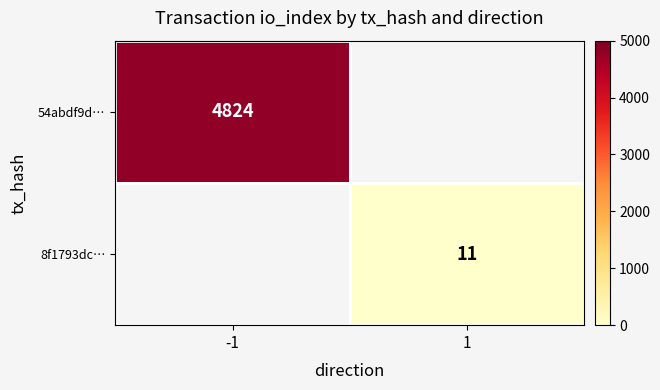

True or false: 54abdf9d… has a value of 1580 at -1.

False